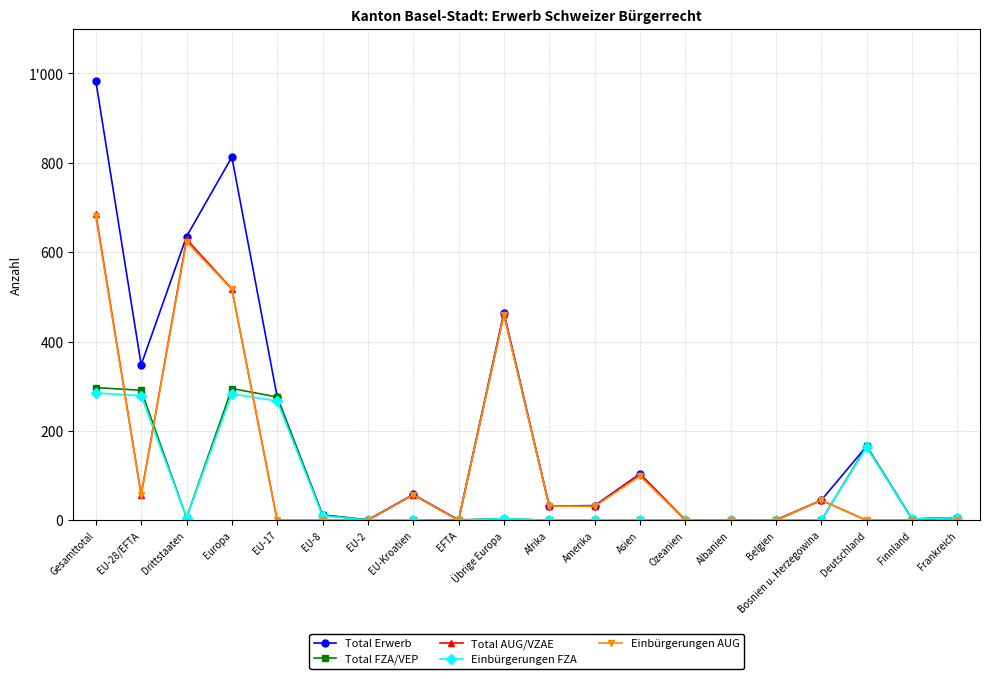

Rank the categories by Total FZA/VEP value from lowest to highest.

Afrika, Ozeanien, Albanien, Bosnien u. Herzegowina, EU-2, EU-Kroatien, EFTA, Amerika, Asien, Belgien, Finnland, Übrige Europa, Drittstaaten, Frankreich, EU-8, Deutschland, EU-17, EU-28/EFTA, Europa, Gesamttotal